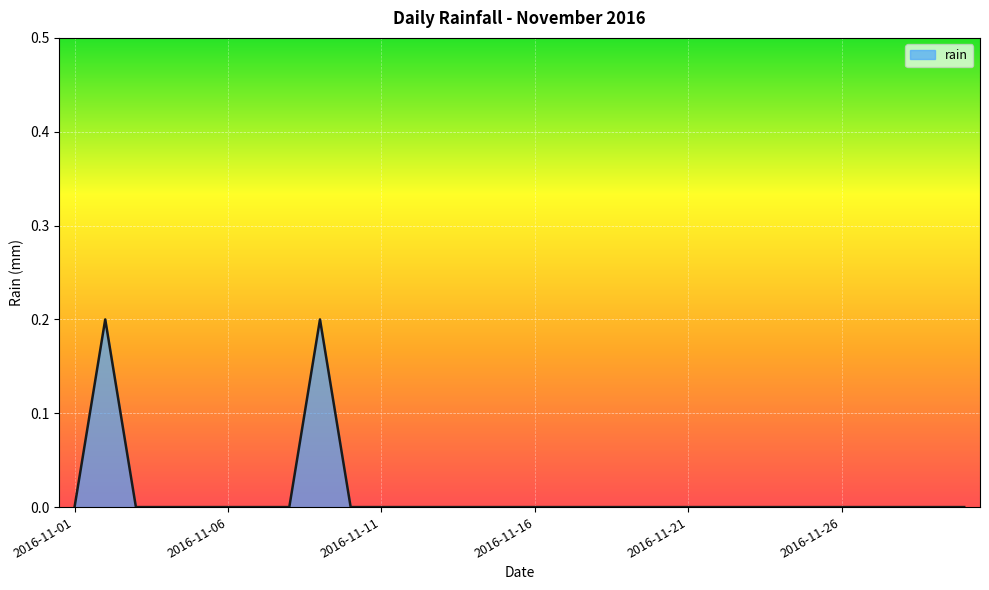

Where is the first local maximum?

2016-11-02